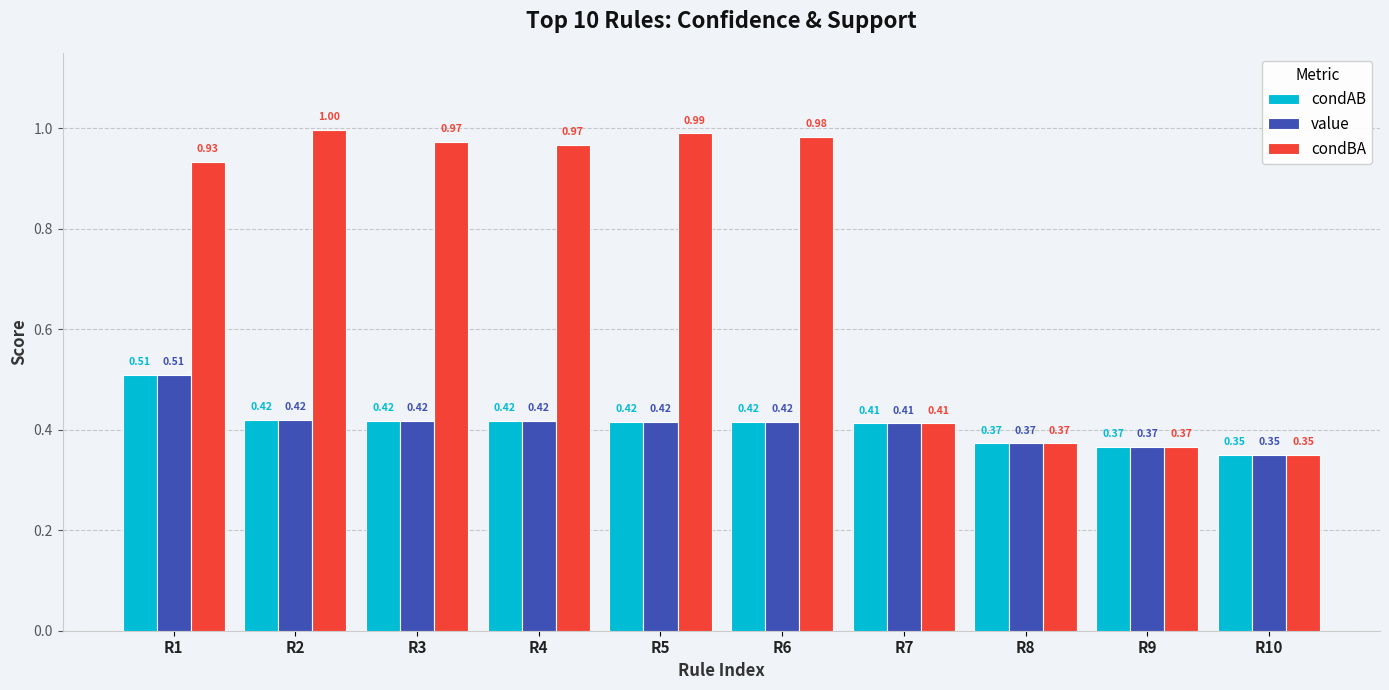

At how many categories does at least one series exceed 0?

10